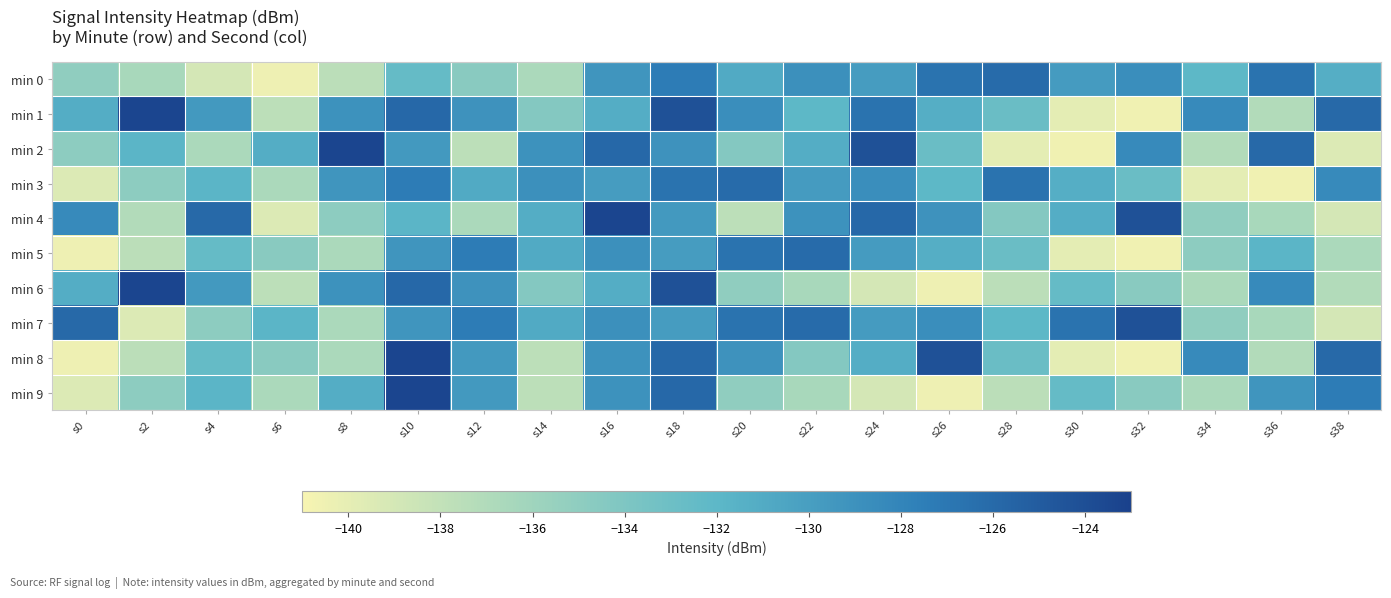

Reading right to left, list all the values displayed in this chart.

min 0: s38=-131.2	s36=-126.7	s34=-132.0	s32=-128.7	s30=-129.8	s28=-126.1	s26=-126.7	s24=-129.8	s22=-128.9	s20=-130.9	s18=-127.3	s16=-129.3	s14=-136.7	s12=-134.6	s10=-132.5	s8=-137.6	s6=-140.4	s4=-139.0	s2=-136.5	s0=-135.1
min 1: s38=-126.0	s36=-137.1	s34=-128.4	s32=-140.6	s30=-139.9	s28=-132.8	s26=-131.2	s24=-126.7	s22=-132.0	s20=-128.7	s18=-124.2	s16=-131.2	s14=-134.3	s12=-129.1	s10=-125.9	s8=-129.0	s6=-137.6	s4=-129.6	s2=-123.4	s0=-131.2
min 2: s38=-139.5	s36=-126.0	s34=-137.1	s32=-128.4	s30=-140.6	s28=-139.9	s26=-132.8	s24=-124.2	s22=-131.2	s20=-134.3	s18=-129.1	s16=-125.9	s14=-129.0	s12=-137.6	s10=-129.6	s8=-123.4	s6=-131.2	s4=-136.7	s2=-131.8	s0=-134.9
min 3: s38=-128.4	s36=-140.6	s34=-139.9	s32=-132.8	s30=-131.2	s28=-126.7	s26=-132.0	s24=-128.7	s22=-129.8	s20=-126.1	s18=-126.7	s16=-129.8	s14=-128.9	s12=-130.9	s10=-127.3	s8=-129.3	s6=-136.7	s4=-131.8	s2=-134.9	s0=-139.5
min 4: s38=-139.0	s36=-136.5	s34=-135.1	s32=-124.2	s30=-131.2	s28=-134.3	s26=-129.1	s24=-125.9	s22=-129.0	s20=-137.6	s18=-129.6	s16=-123.4	s14=-131.2	s12=-136.7	s10=-131.8	s8=-134.9	s6=-139.5	s4=-126.0	s2=-137.1	s0=-128.4
min 5: s38=-136.7	s36=-131.8	s34=-134.9	s32=-140.6	s30=-139.9	s28=-132.8	s26=-131.2	s24=-129.8	s22=-126.1	s20=-126.7	s18=-129.8	s16=-128.9	s14=-130.9	s12=-127.3	s10=-129.3	s8=-136.7	s6=-134.6	s4=-132.5	s2=-137.6	s0=-140.4
min 6: s38=-137.1	s36=-128.4	s34=-136.7	s32=-134.6	s30=-132.5	s28=-137.6	s26=-140.4	s24=-139.0	s22=-136.5	s20=-135.1	s18=-124.2	s16=-131.2	s14=-134.3	s12=-129.1	s10=-125.9	s8=-129.0	s6=-137.6	s4=-129.6	s2=-123.4	s0=-131.2
min 7: s38=-139.0	s36=-136.5	s34=-135.1	s32=-124.2	s30=-126.7	s28=-132.0	s26=-128.7	s24=-129.8	s22=-126.1	s20=-126.7	s18=-129.8	s16=-128.9	s14=-130.9	s12=-127.3	s10=-129.3	s8=-136.7	s6=-131.8	s4=-134.9	s2=-139.5	s0=-126.0
min 8: s38=-126.0	s36=-137.1	s34=-128.4	s32=-140.6	s30=-139.9	s28=-132.8	s26=-124.2	s24=-131.2	s22=-134.3	s20=-129.1	s18=-125.9	s16=-129.0	s14=-137.6	s12=-129.6	s10=-123.4	s8=-136.7	s6=-134.6	s4=-132.5	s2=-137.6	s0=-140.4
min 9: s38=-127.3	s36=-129.3	s34=-136.7	s32=-134.6	s30=-132.5	s28=-137.6	s26=-140.4	s24=-139.0	s22=-136.5	s20=-135.1	s18=-125.9	s16=-129.0	s14=-137.6	s12=-129.6	s10=-123.4	s8=-131.2	s6=-136.7	s4=-131.8	s2=-134.9	s0=-139.5